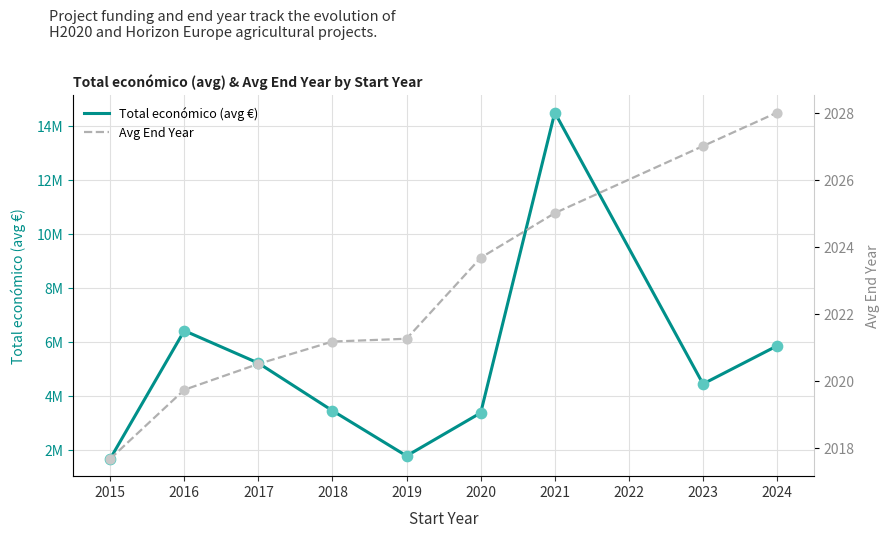

What are all the series names shown in the legend?

Total económico (avg €), Avg End Year